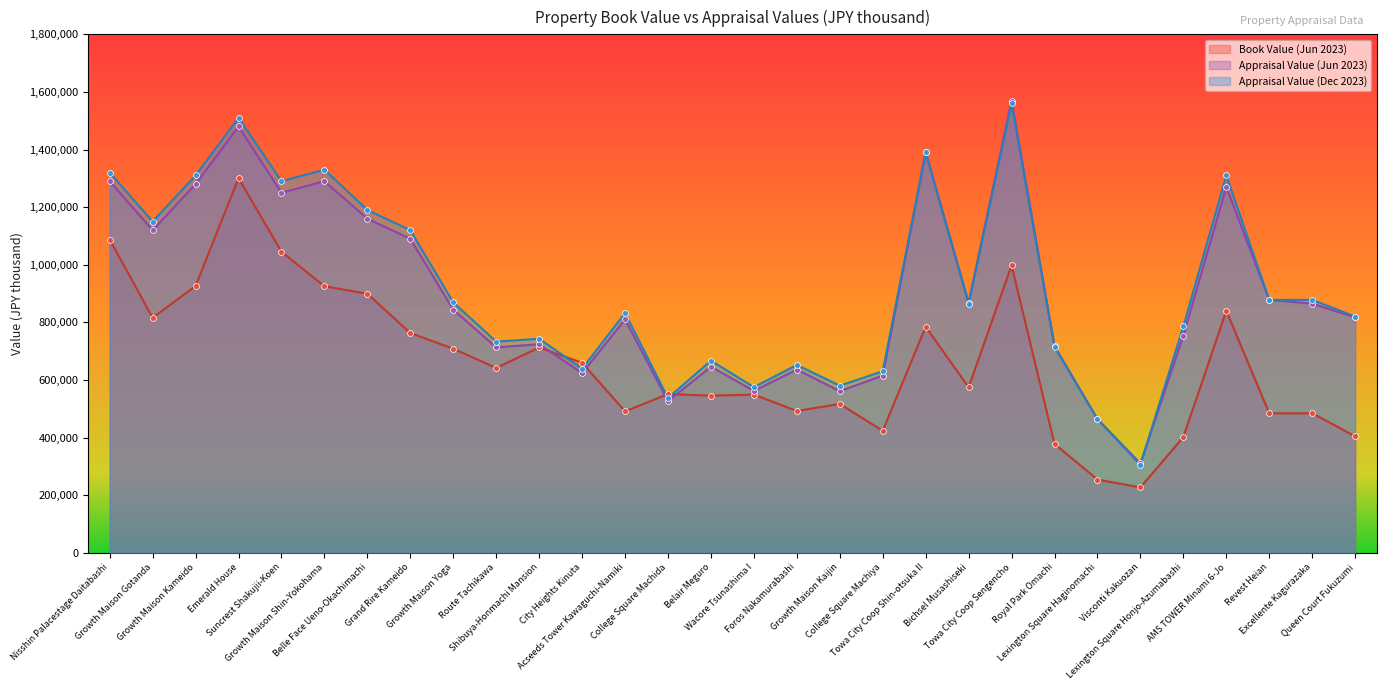

Which series has the largest Y range (max minus min)?

Appraisal Value (Jun 2023)